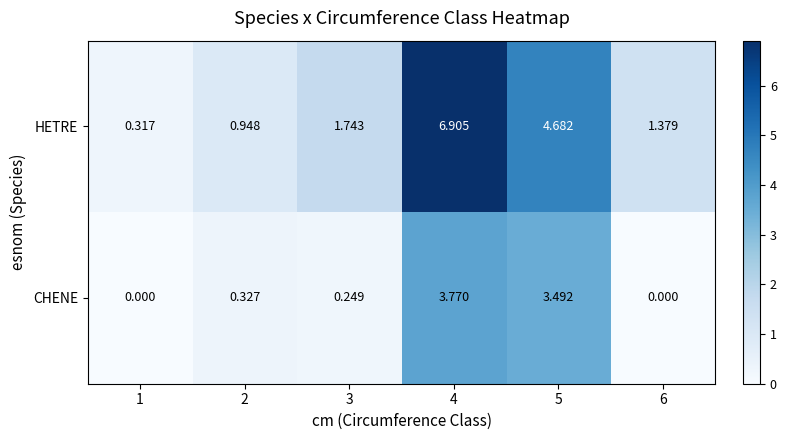

Rank the series by their average value, from lowest to highest.

CHENE, HETRE